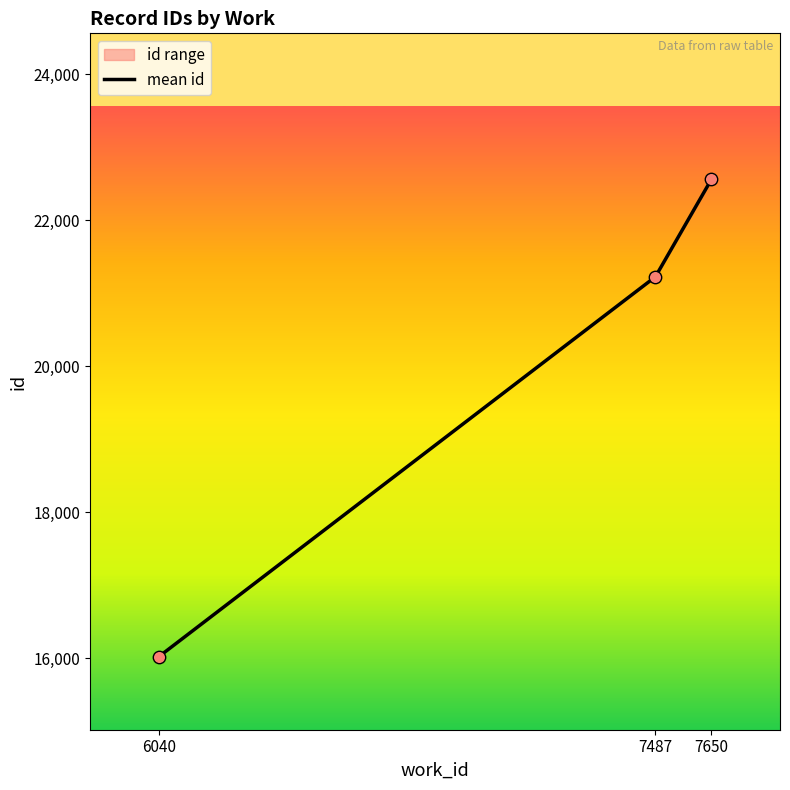

What is the ratio of the value at 7487 to the value at 7650?

0.9